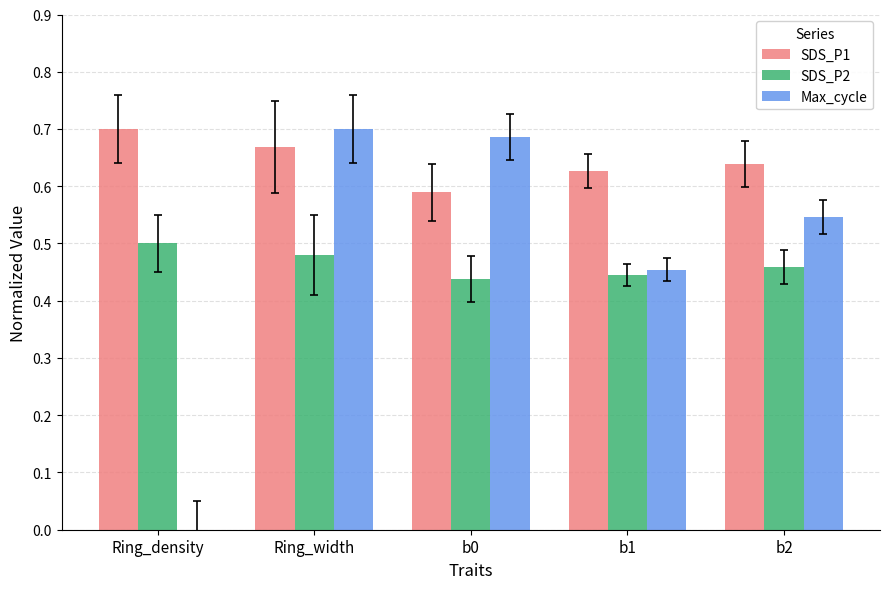

How many SDS_P1 values are between 0 and 1?

5